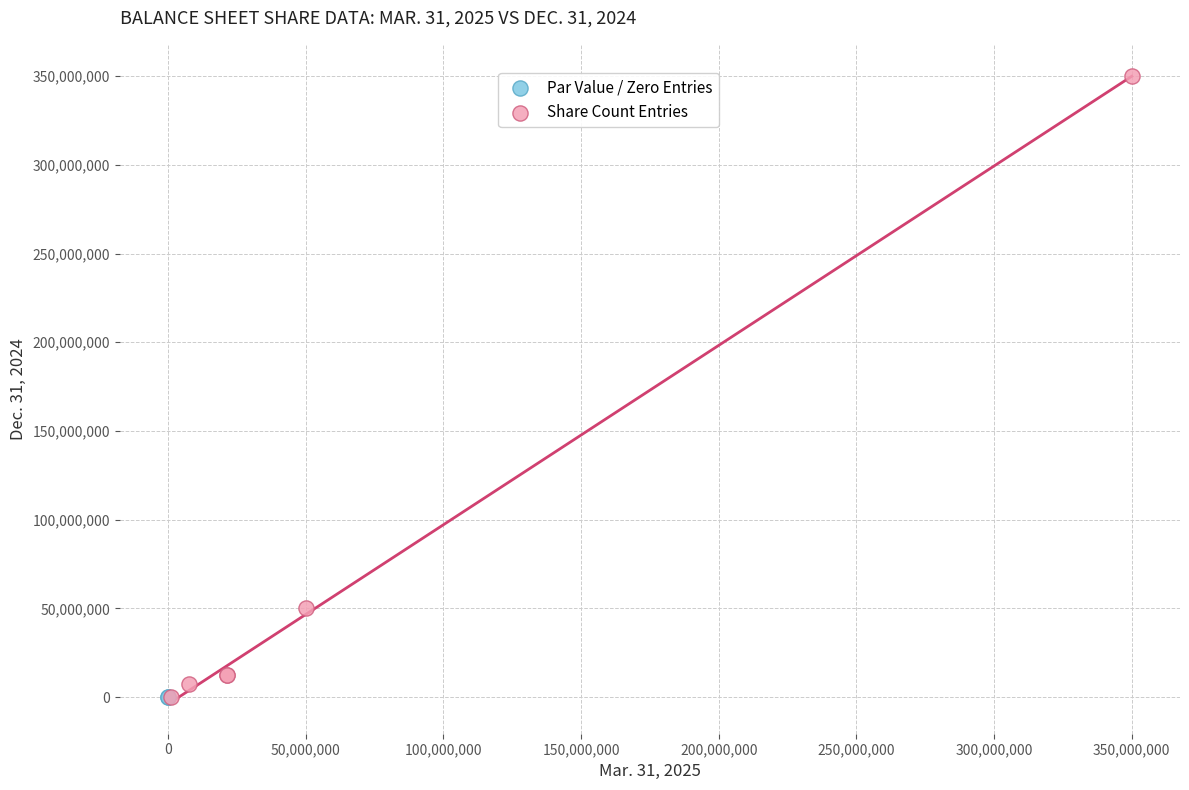

What are all the series names shown in the legend?

Par Value / Zero Entries, Share Count Entries